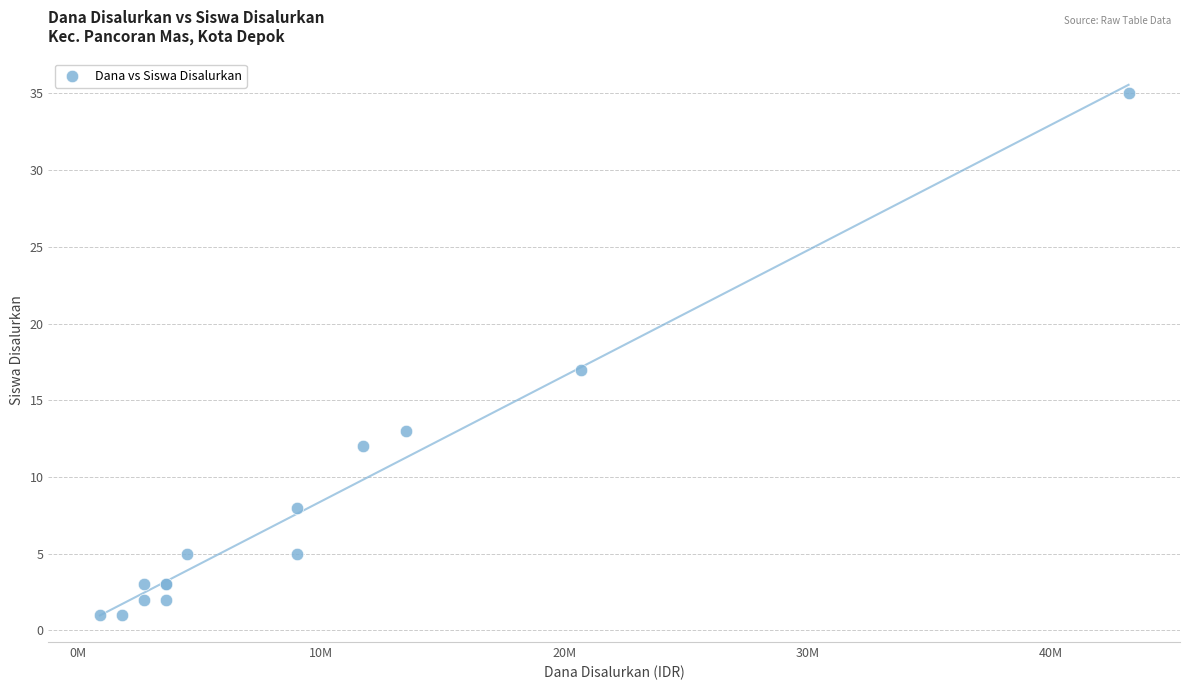

What Y value in the scatter plot is closest to 18?

17